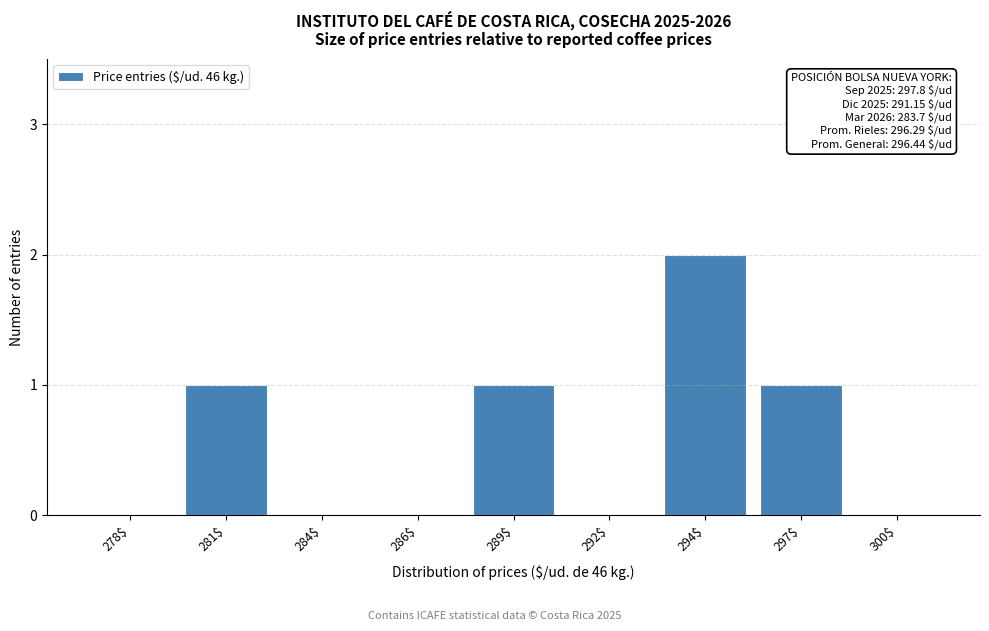

Which category has the highest value across all series?

294$